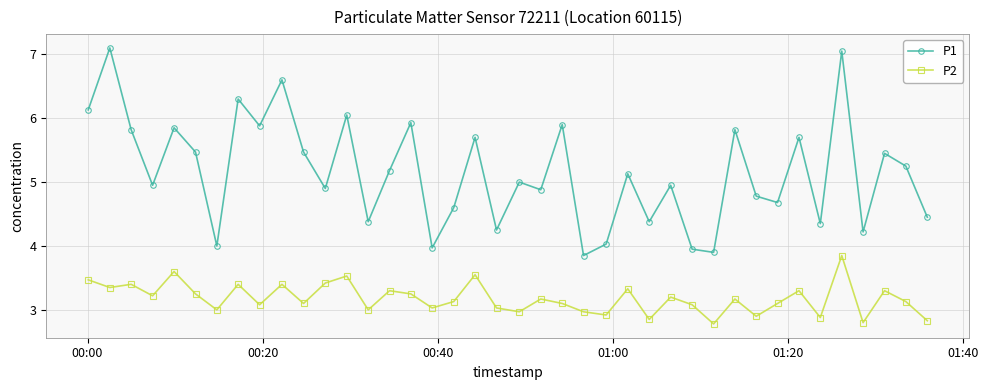

Count the number of categories in the chart.

40